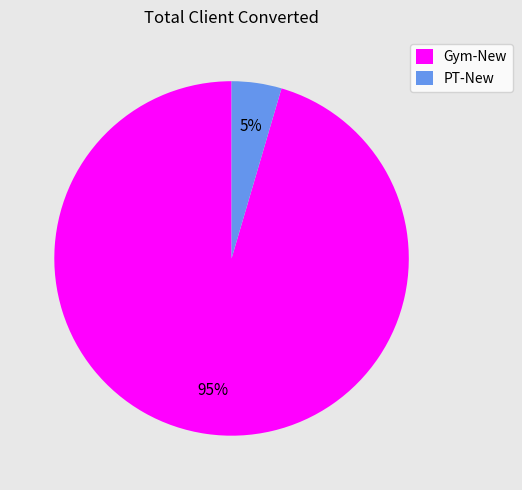

Rank the categories by value from highest to lowest.

Gym-New, PT-New